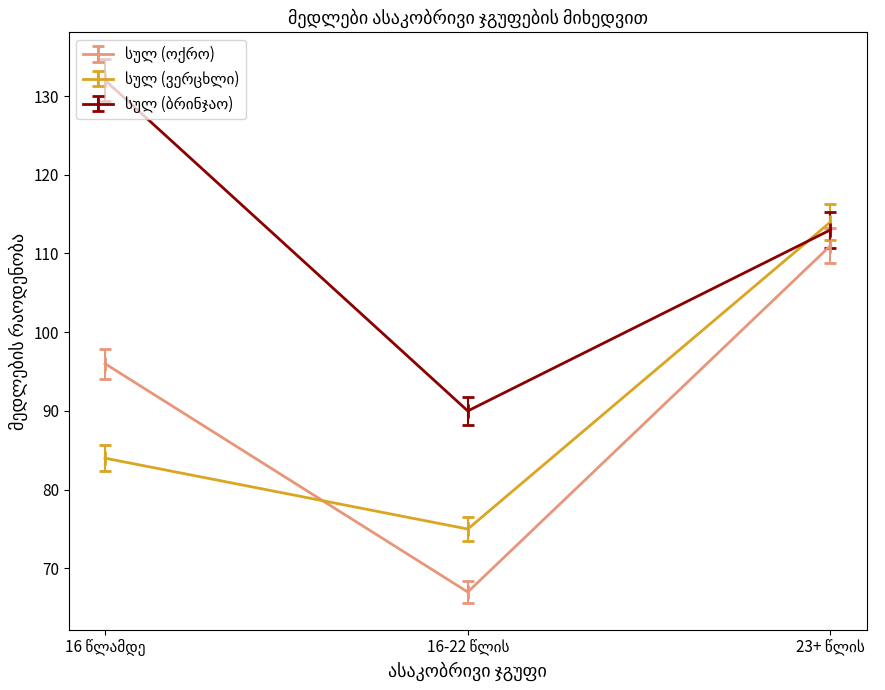

At how many categories does at least one series exceed 79?

3